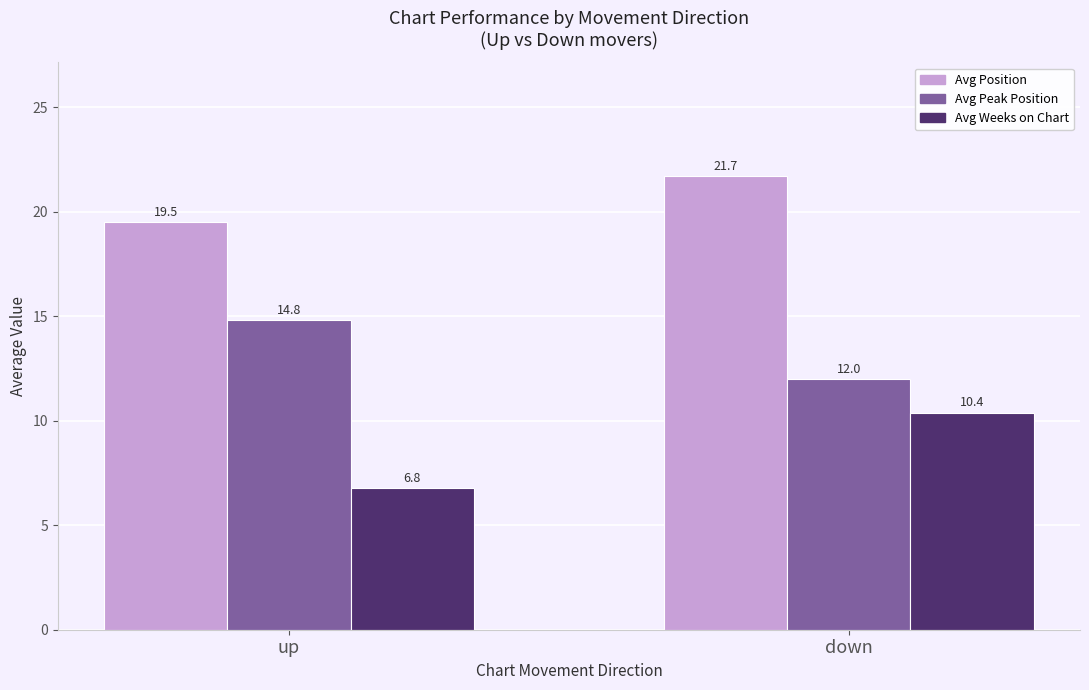

What is the maximum value shown in the chart?

21.7